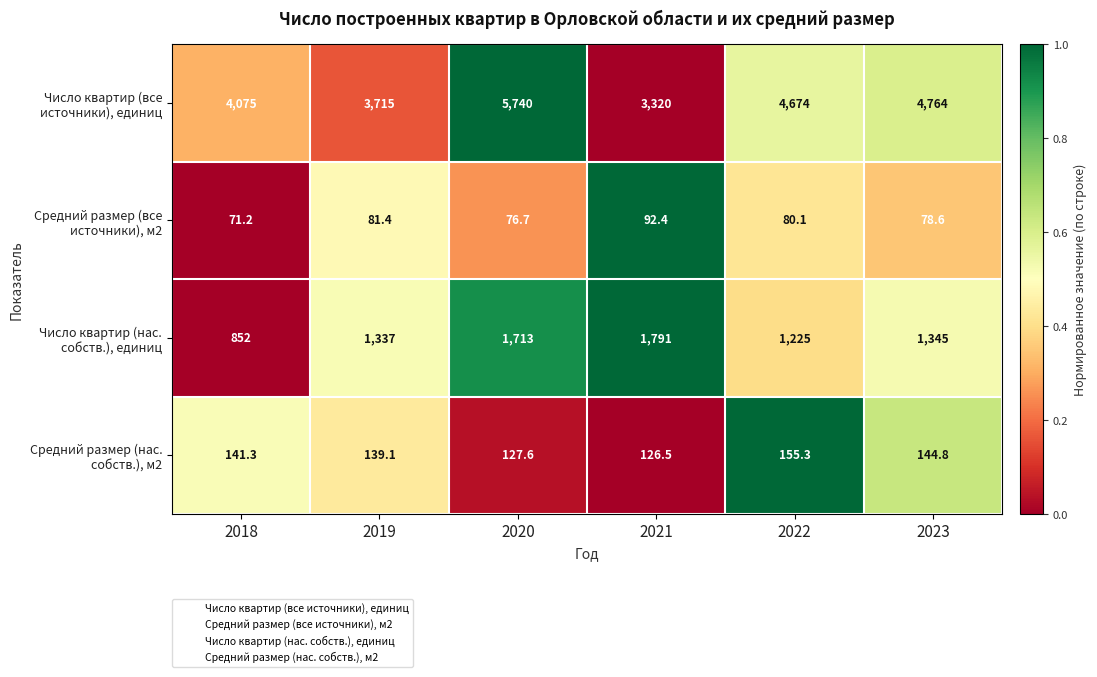

What is the difference between the maximum and second lowest values in the Число квартир (нас. собств.), единиц series?

566.0